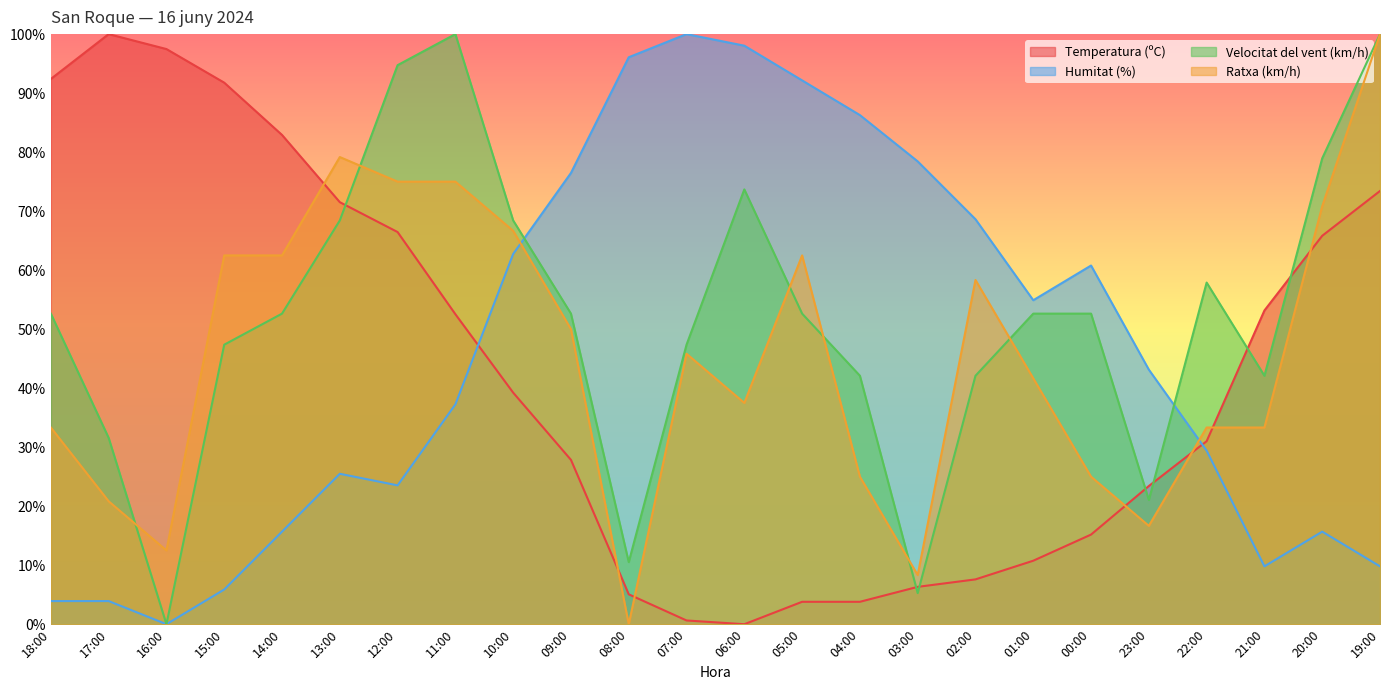

What is the total value across all series at 19:00?

283.2